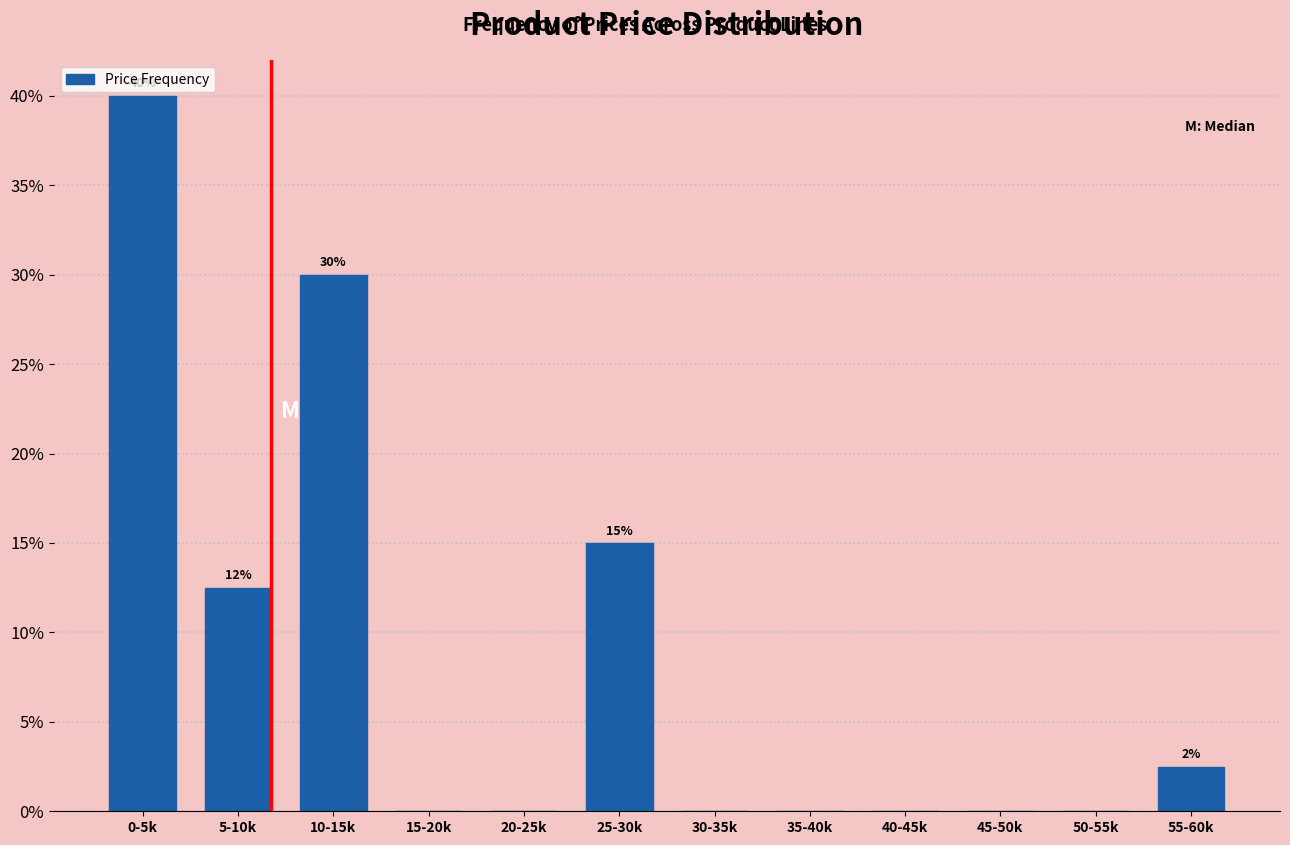

Reading left to right, list all the values displayed in this chart.

0-5k=40.0	5-10k=12.5	10-15k=30.0	15-20k=0.0	20-25k=0.0	25-30k=15.0	30-35k=0.0	35-40k=0.0	40-45k=0.0	45-50k=0.0	50-55k=0.0	55-60k=2.5